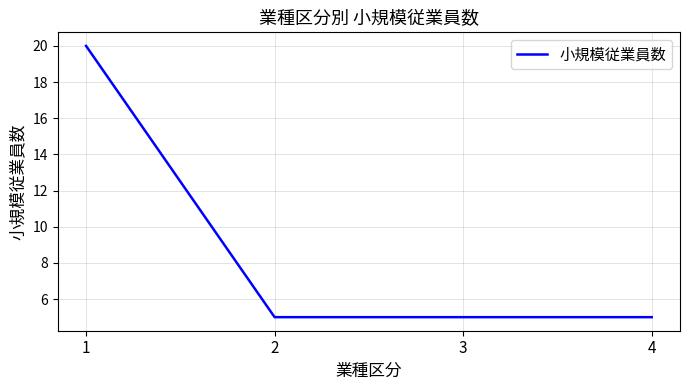

What value does the data have at 1?

20